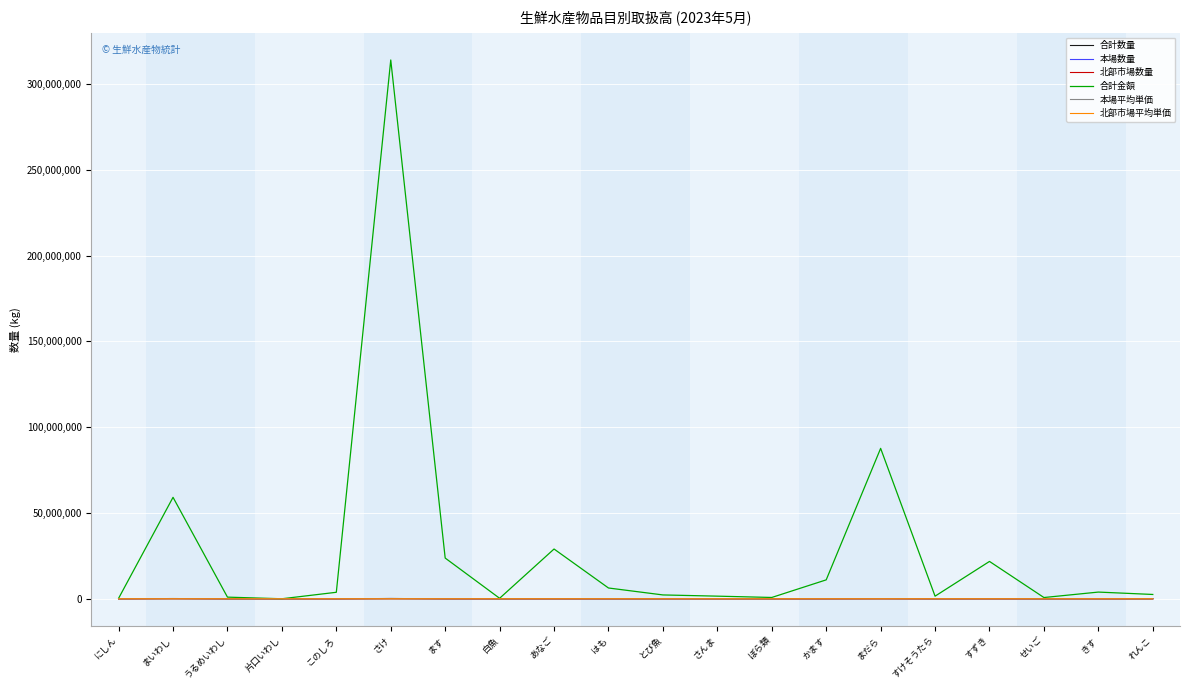

Which series has the largest range (max minus min)?

合計金額